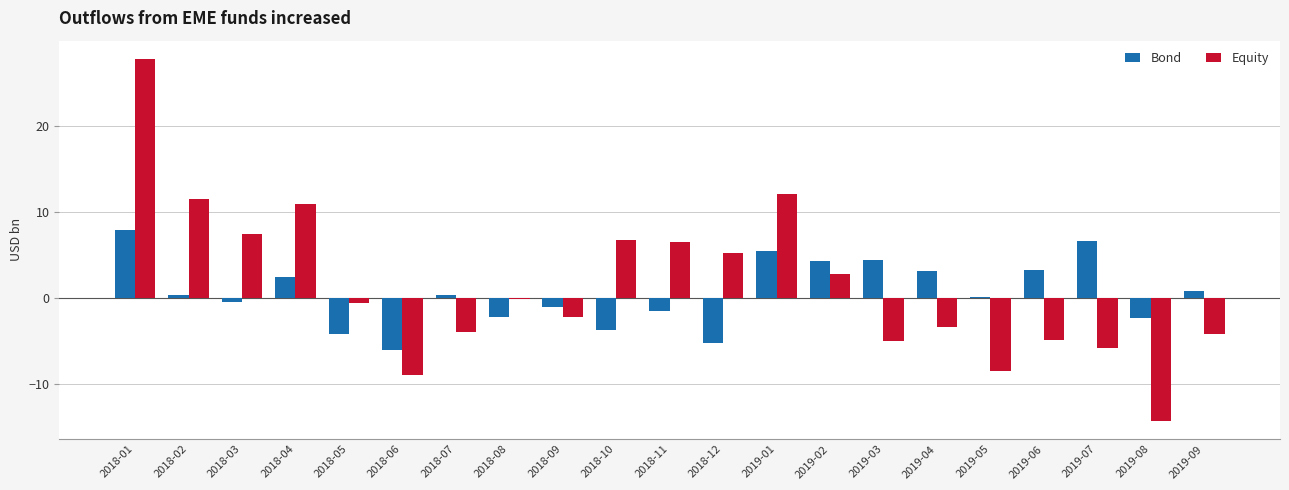

What is the sum of the Bond values at 2018-08 and 2018-07?

-2.0